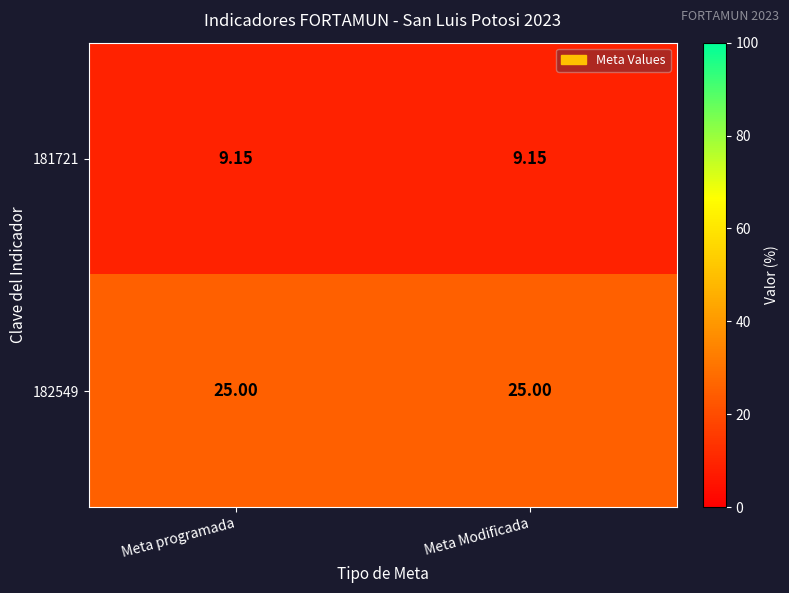

Is the value of 182549 at Meta Modificada greater than the value of 181721 at Meta programada?

Yes